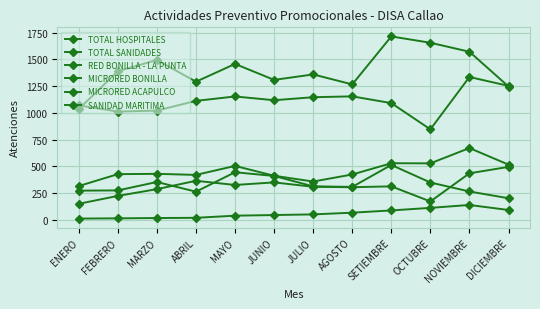

How many data points in TOTAL HOSPITALES are less than 52?

6